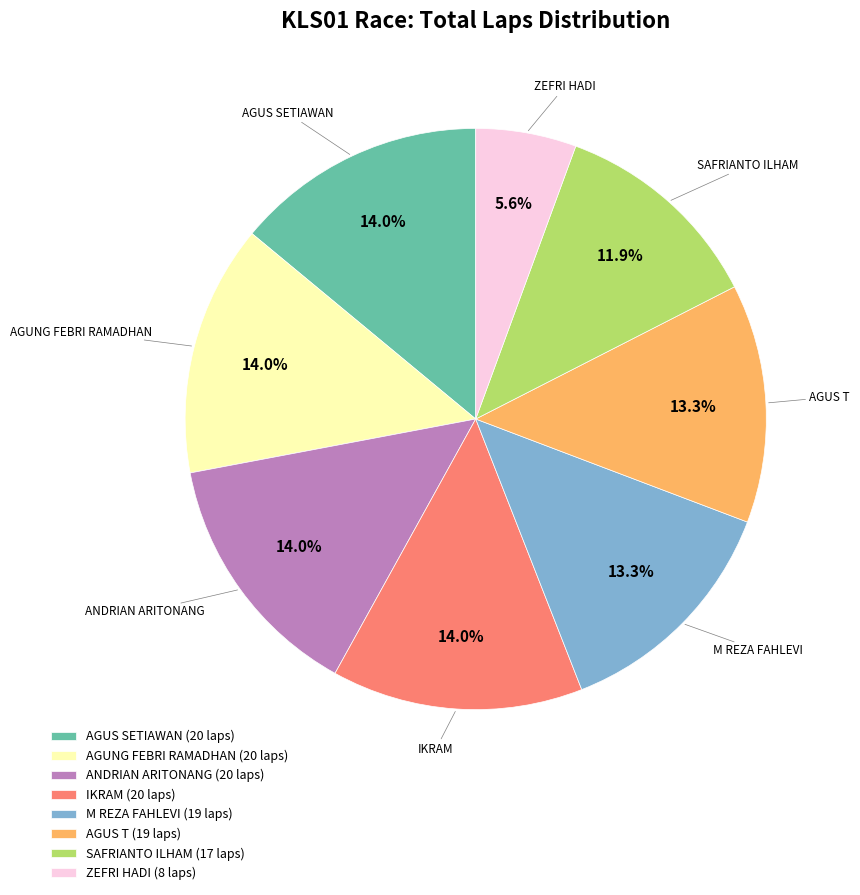

Does any single category account for the majority?

No